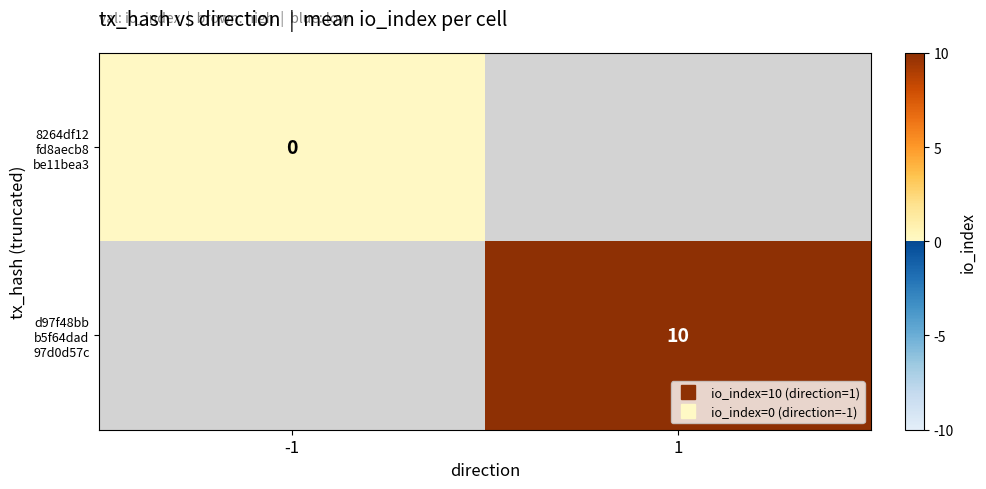

At which label does 8264df12 fd8aecb8 be11bea3 reach its peak?

-1